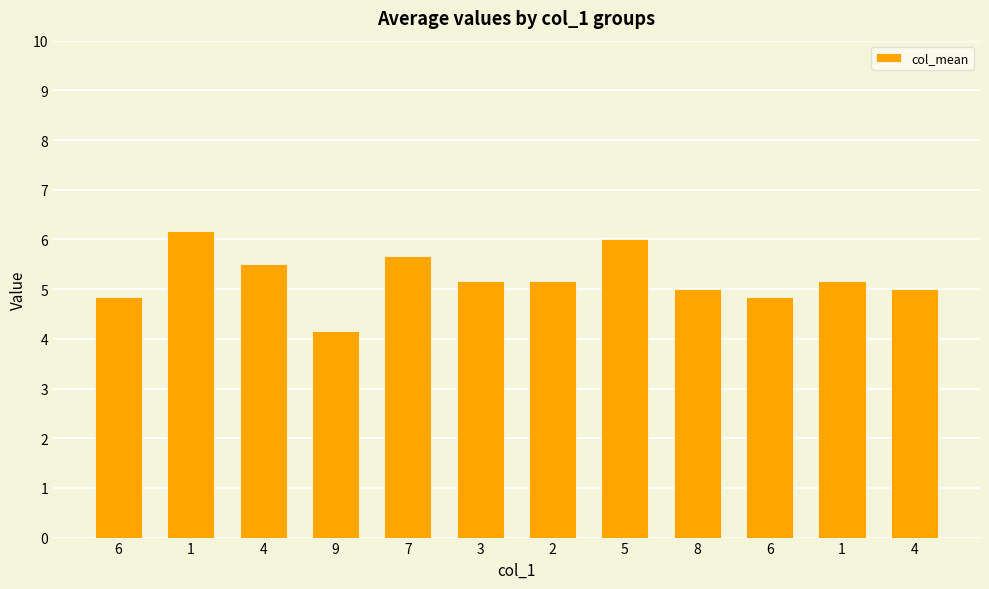

True or false: the data shows 6.2 at 1.

True